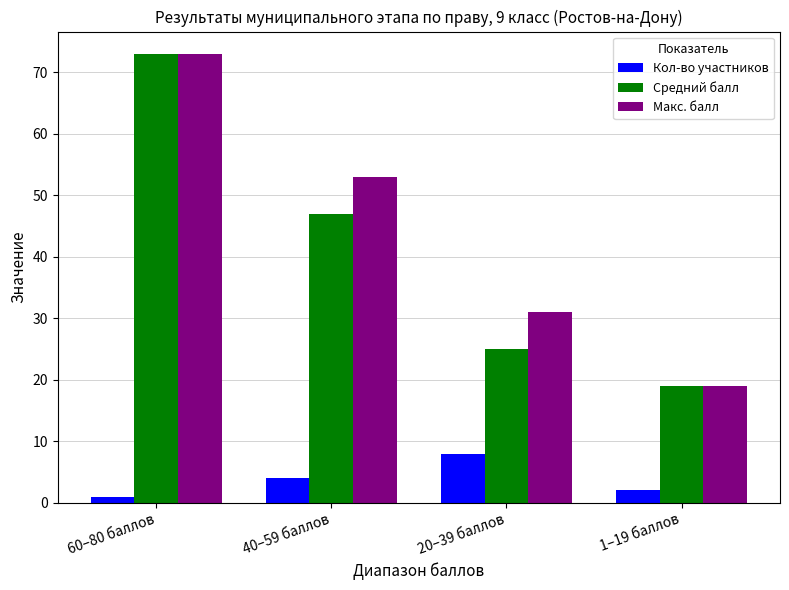

Which label corresponds to the largest value in the chart?

60–80 баллов